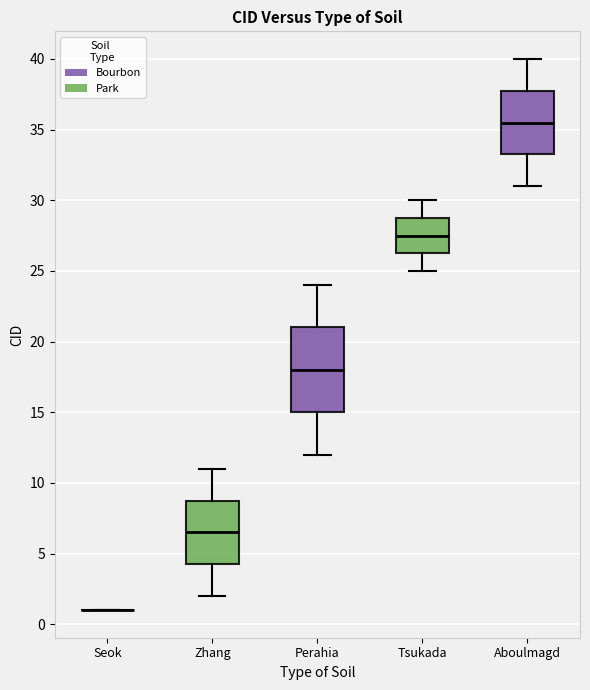

Comparing the boxes themselves (not the whiskers), which one is the tallest?

Perahia